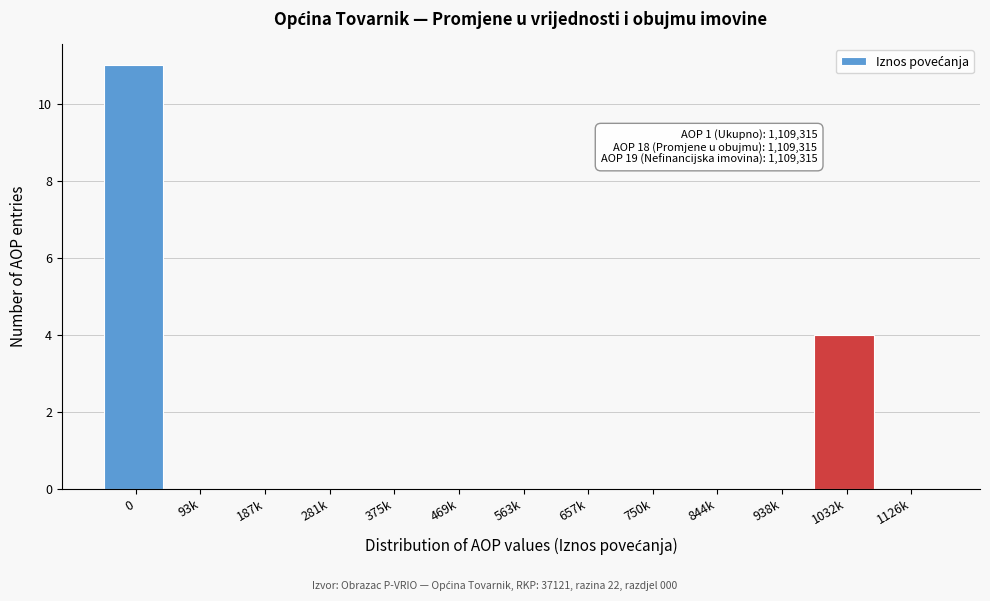

Reading left to right, what are all the values shown in this chart?

0=11	93k=0	187k=0	281k=0	375k=0	469k=0	563k=0	657k=0	750k=0	844k=0	938k=0	1032k=4	1126k=0